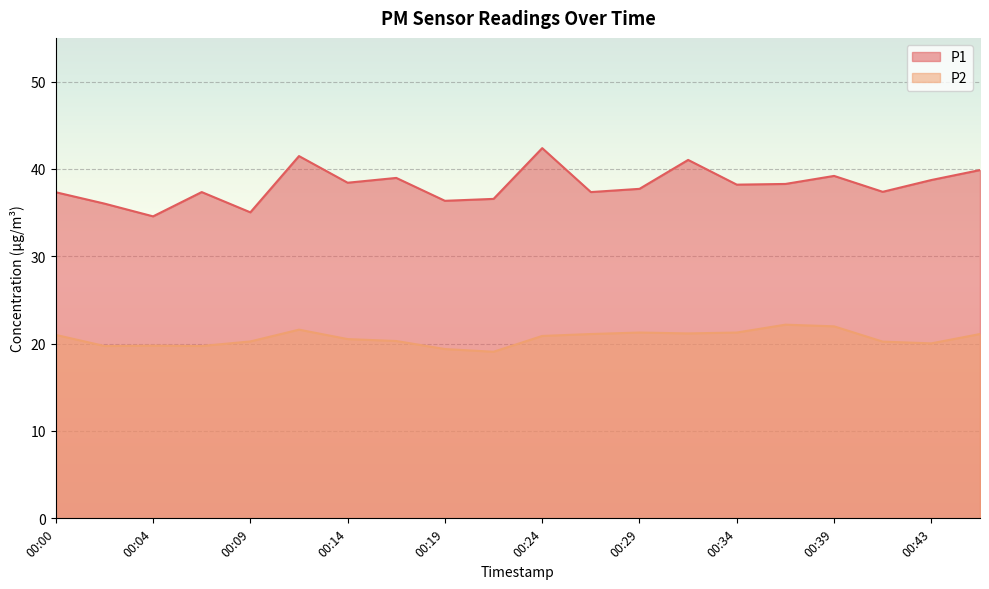

Reading left to right, transcribe all the data shown in this chart.

P1: 00:00=37.3	00:02=36.0	00:04=34.6	00:07=37.4	00:09=35.0	00:12=41.5	00:14=38.4	00:17=39.0	00:19=36.4	00:21=36.6	00:24=42.4	00:26=37.4	00:29=37.7	00:31=41.0	00:34=38.2	00:36=38.3	00:39=39.2	00:41=37.4	00:43=38.7	00:46=39.9
P2: 00:00=21.0	00:02=19.7	00:04=19.8	00:07=19.7	00:09=20.2	00:12=21.6	00:14=20.5	00:17=20.3	00:19=19.4	00:21=19.1	00:24=20.9	00:26=21.1	00:29=21.3	00:31=21.2	00:34=21.3	00:36=22.2	00:39=22.0	00:41=20.2	00:43=20.0	00:46=21.1